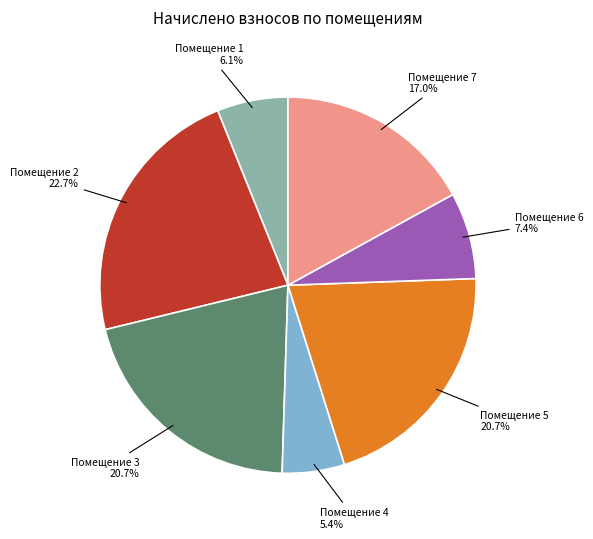

Is there any slice that represents more than half of the pie?

No